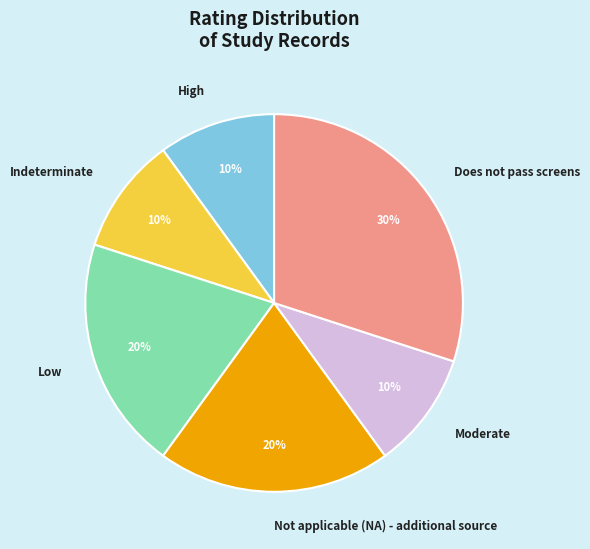

Approximately how many times larger is the value at Low compared to Does not pass screens?

0.7